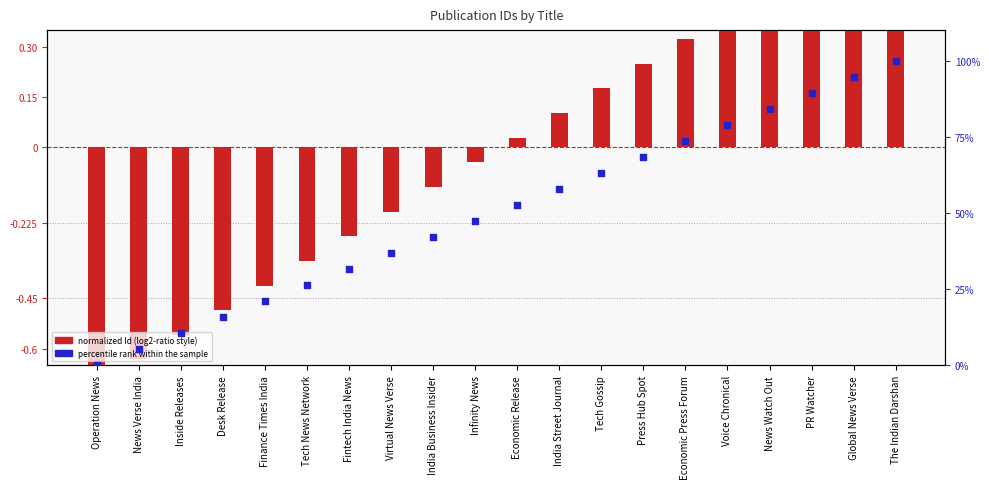

Which series has the largest total across all categories?

percentile rank within the sample